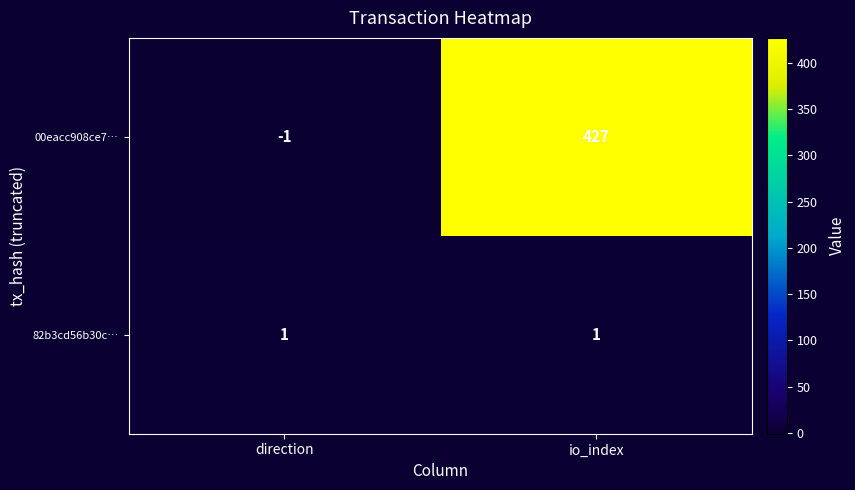

Which series has the largest total across all categories?

00eacc908ce7…